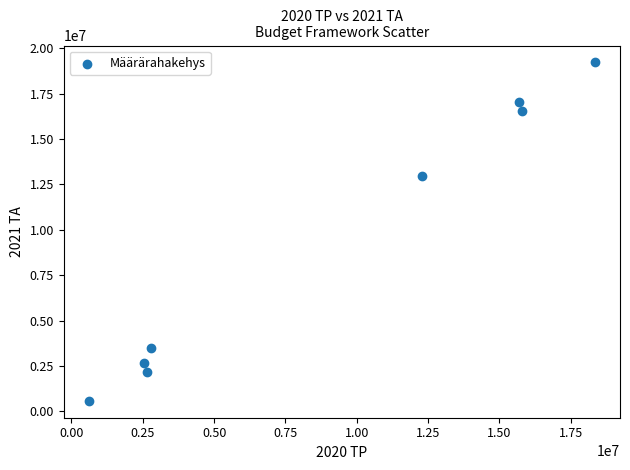

What is the average X value?

8839261